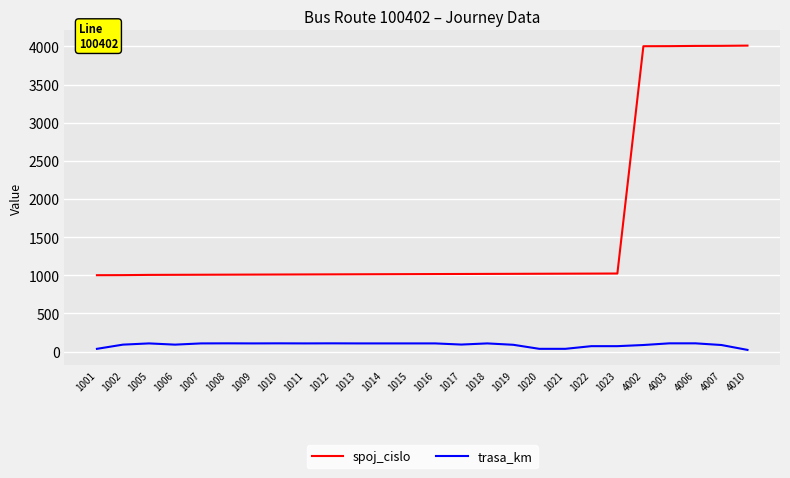

What are all the series names shown in the legend?

spoj_cislo, trasa_km